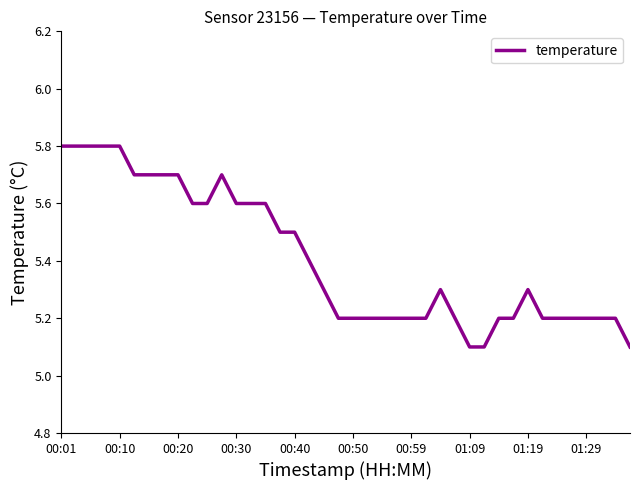

What is the smallest value displayed?

5.1